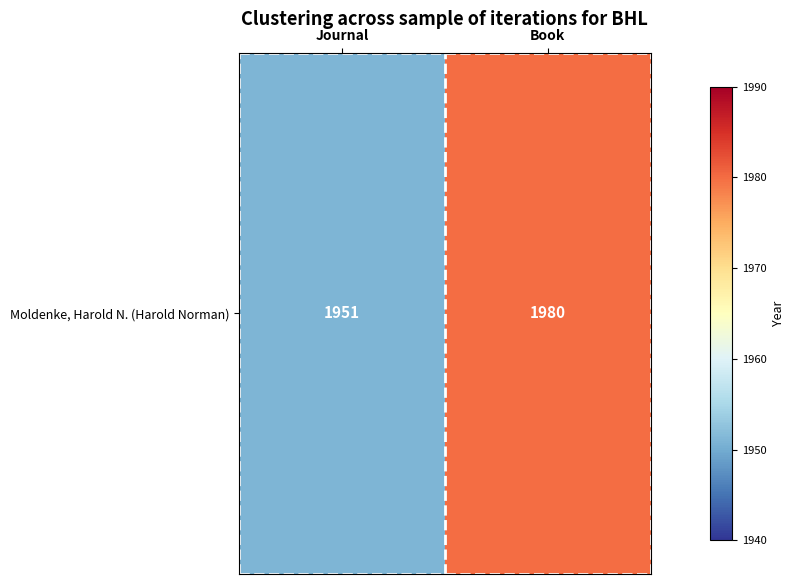

Rank the categories by value from highest to lowest.

Book, Journal